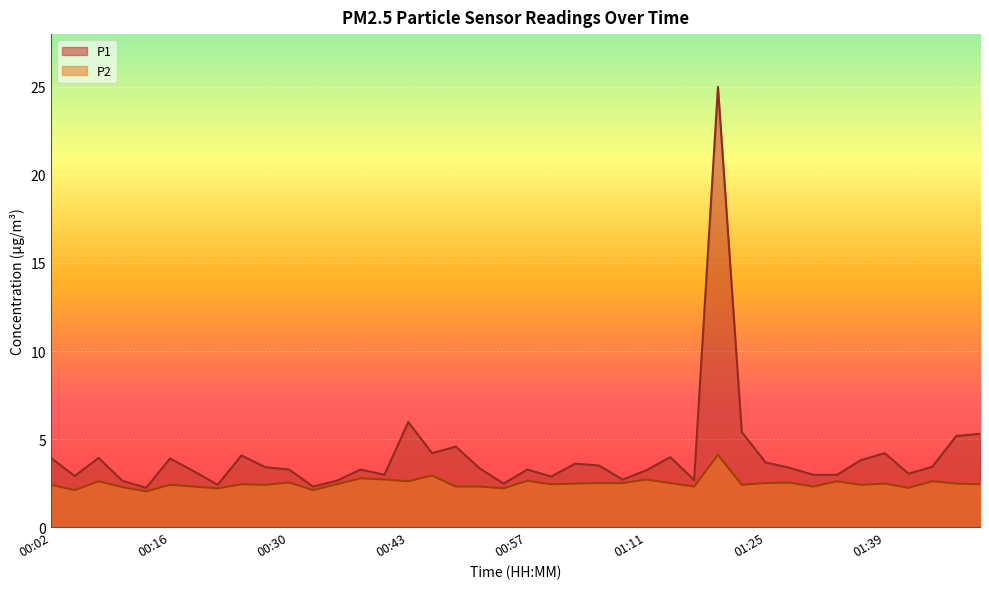

What is the greatest value displayed?

25.0